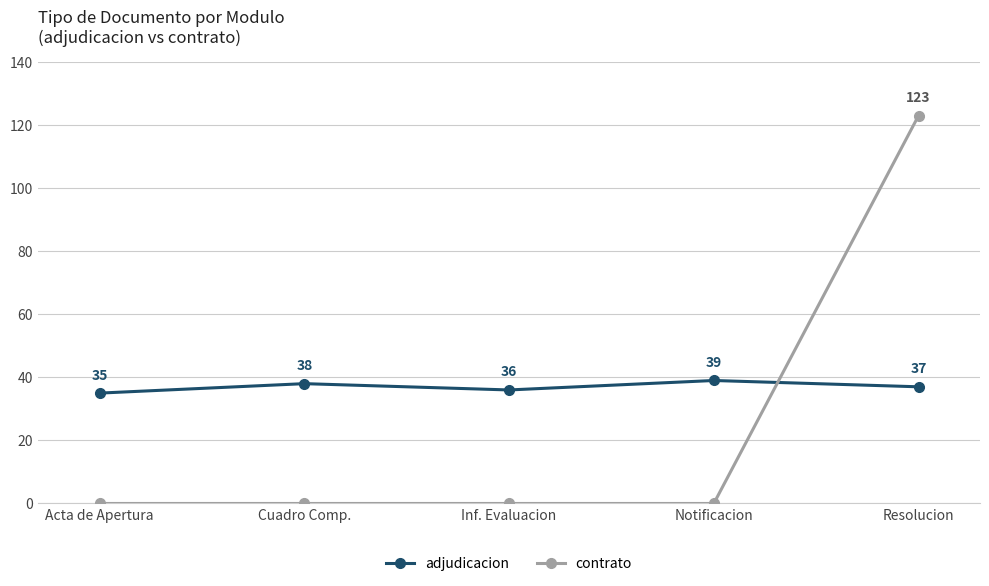

What is the difference between the adjudicacion values at Inf. Evaluacion and Resolucion?

1